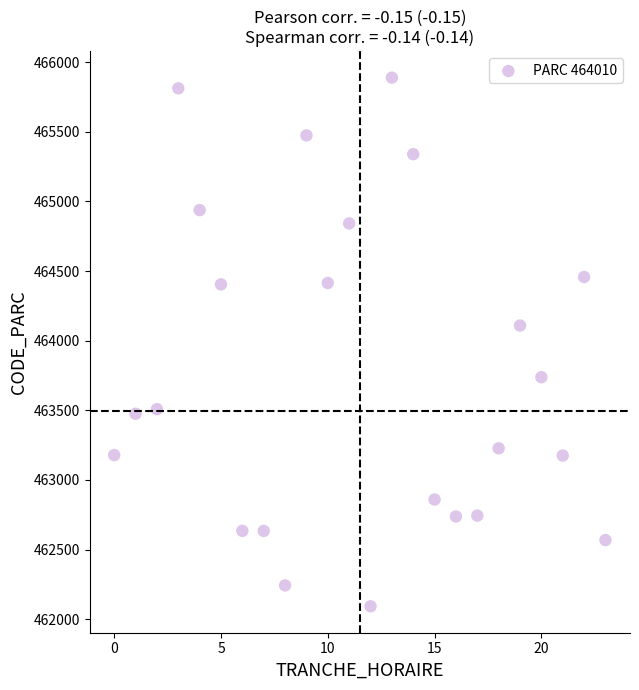

What is the range of X values (max minus min)?

23.0